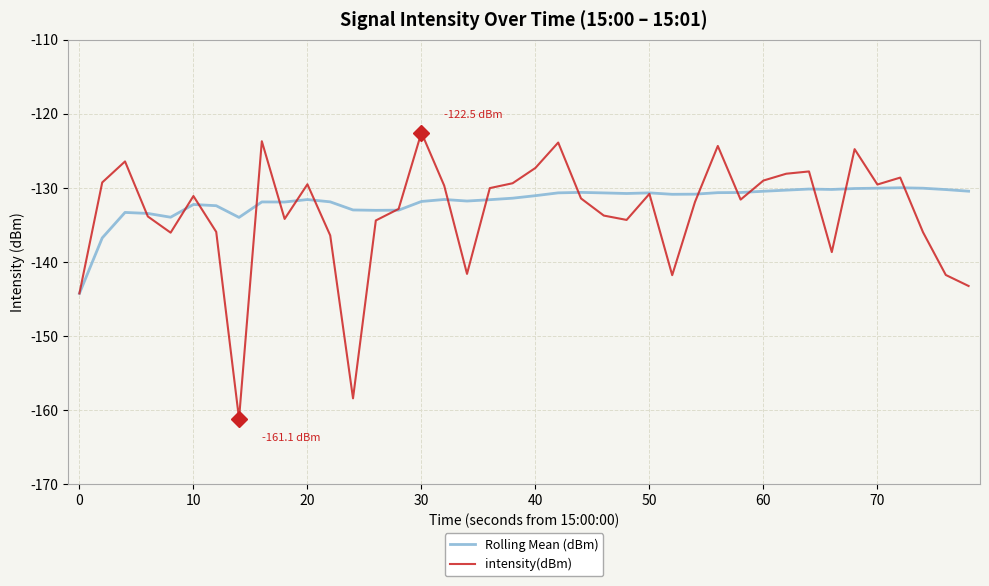

Rank the series by their average value, from highest to lowest.

Rolling Mean (dBm), intensity(dBm)